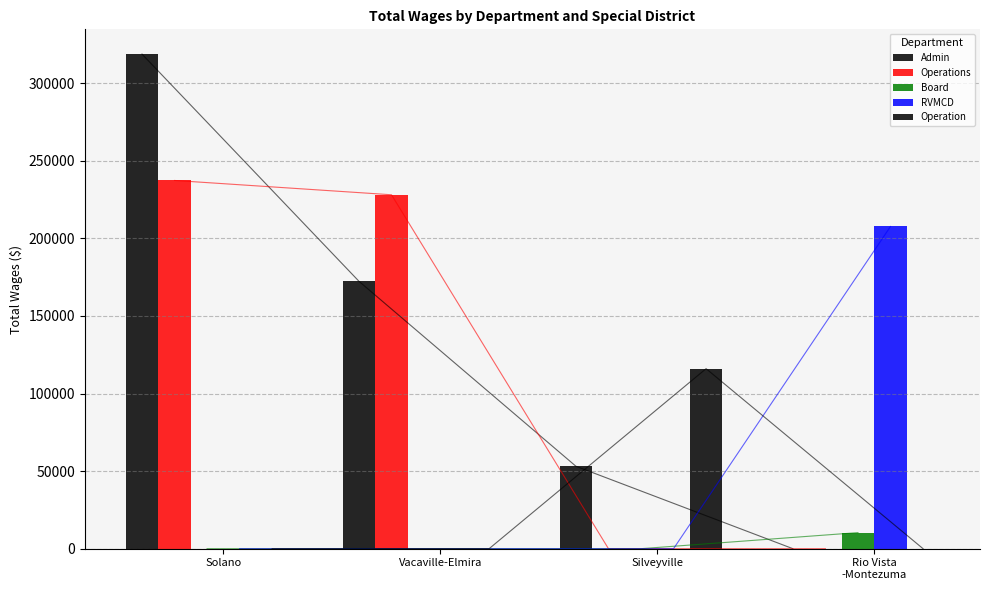

What is the maximum value for RVMCD?

207654